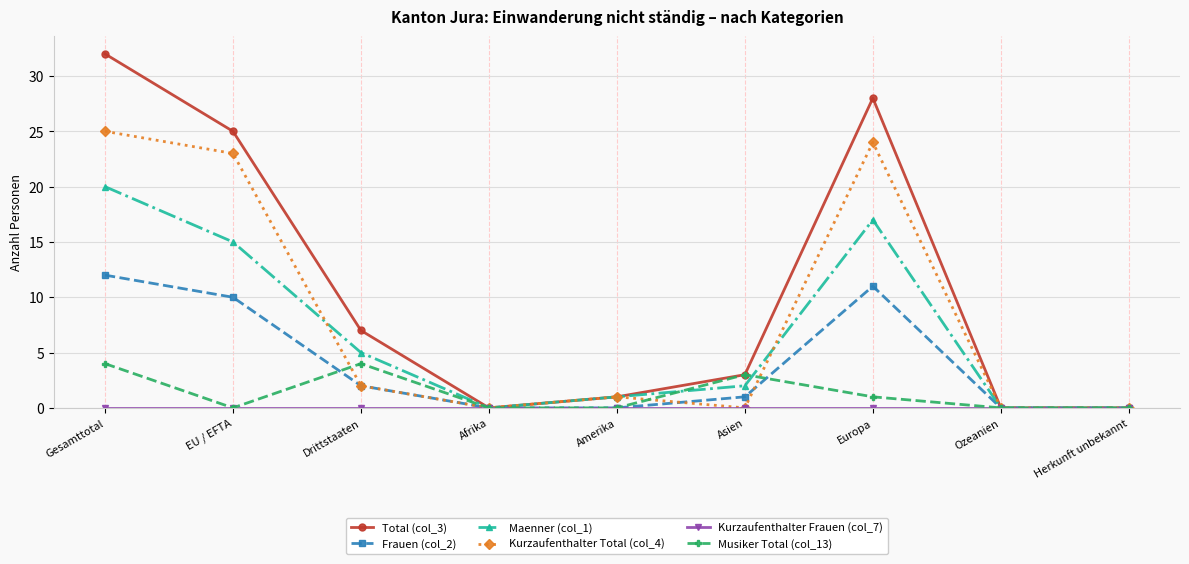

At which category does Total (col_3) reach its first local valley?

Afrika